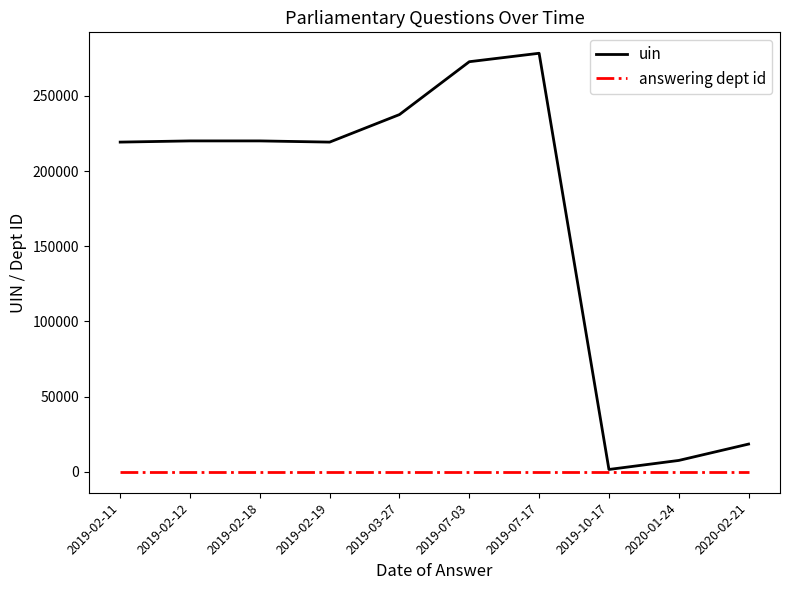

Rank the series at 2020-02-21 from lowest to highest value.

answering dept id, uin